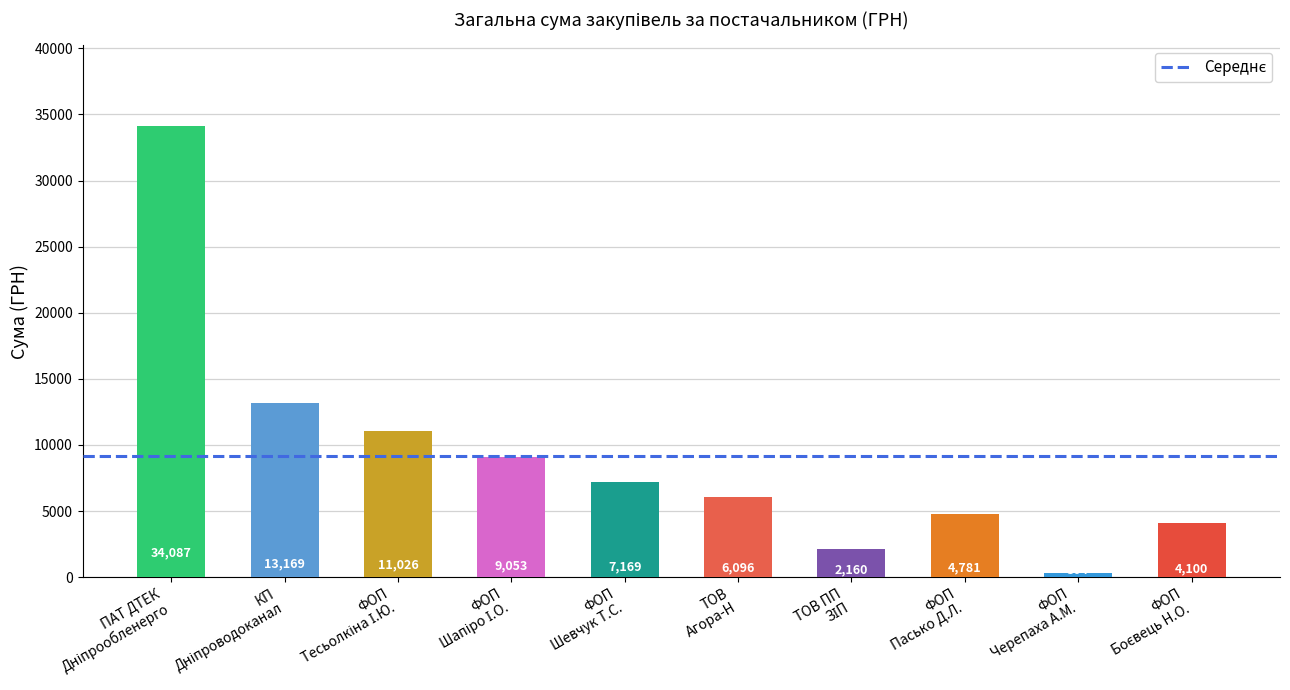

What is the greatest value displayed?

34086.8